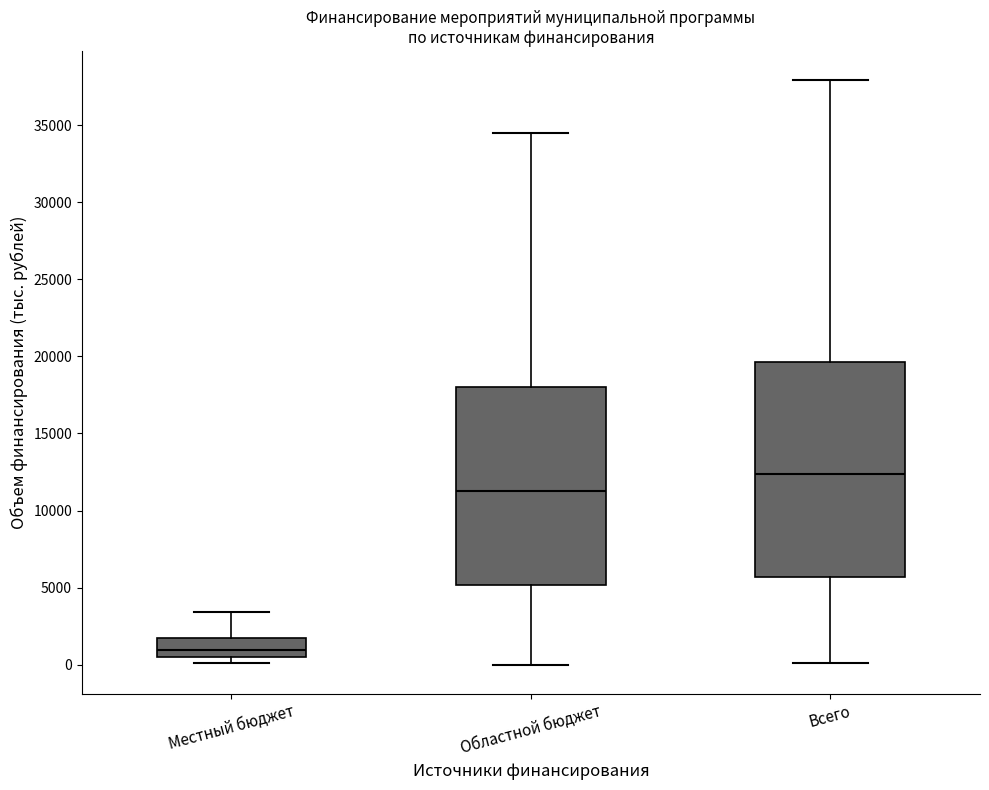

Comparing the boxes themselves (not the whiskers), which one is the tallest?

Всего